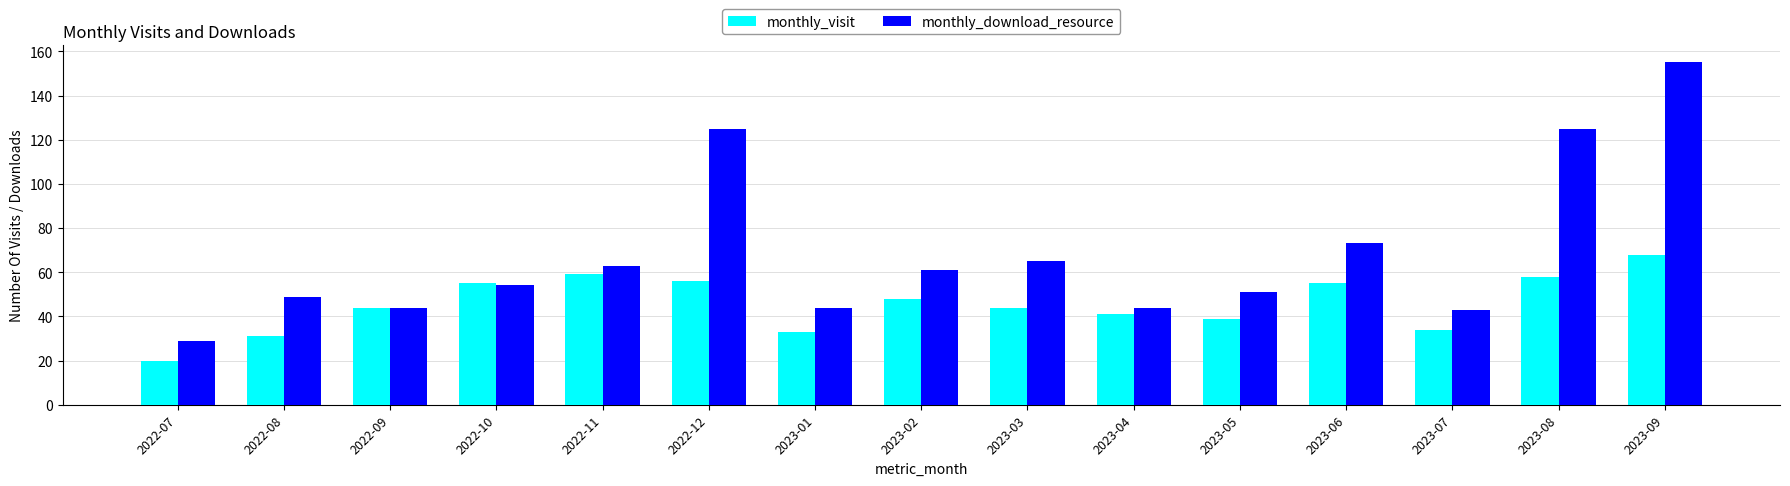

True or false: monthly_visit has a value of 70 at 2023-02.

False